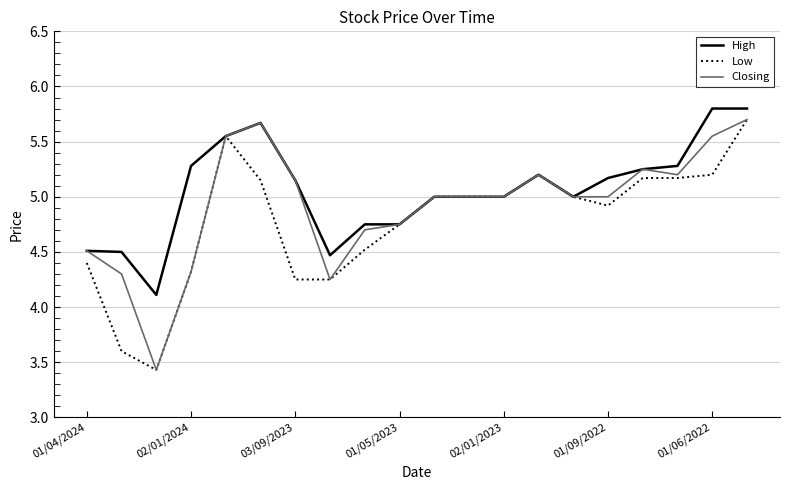

What is the minimum value shown in the chart?

3.4